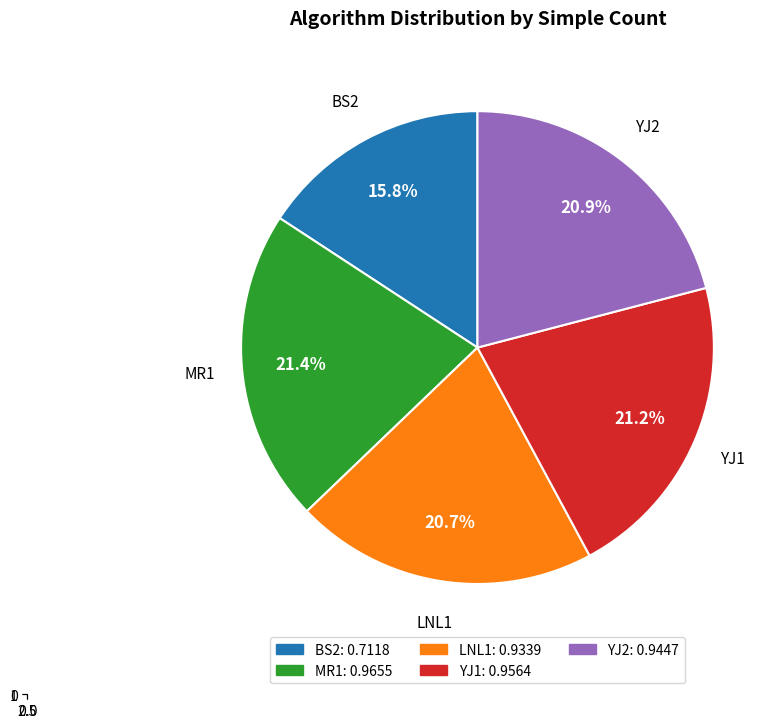

To the nearest percent, what is the average slice percentage?

20%